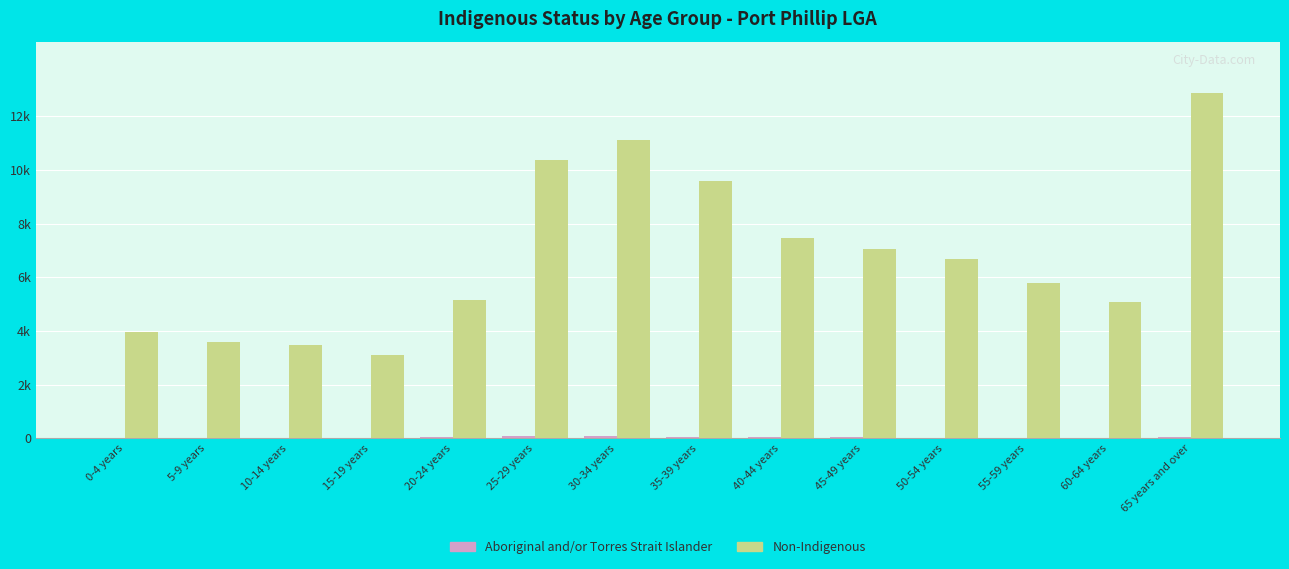

Reading right to left, transcribe all the data shown in this chart.

Aboriginal and/or Torres Strait Islander: 65 years and over=43	60-64 years=15	55-59 years=17	50-54 years=26	45-49 years=35	40-44 years=43	35-39 years=49	30-34 years=67	25-29 years=76	20-24 years=55	15-19 years=23	10-14 years=27	5-9 years=22	0-4 years=21
Non-Indigenous: 65 years and over=12858	60-64 years=5065	55-59 years=5789	50-54 years=6679	45-49 years=7067	40-44 years=7479	35-39 years=9581	30-34 years=11118	25-29 years=10371	20-24 years=5152	15-19 years=3119	10-14 years=3469	5-9 years=3598	0-4 years=3976